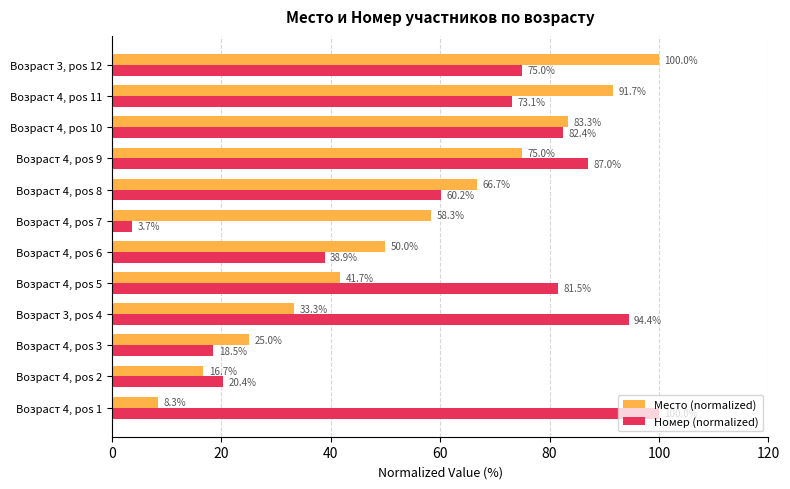

What is the minimum value for Место (normalized)?

8.3